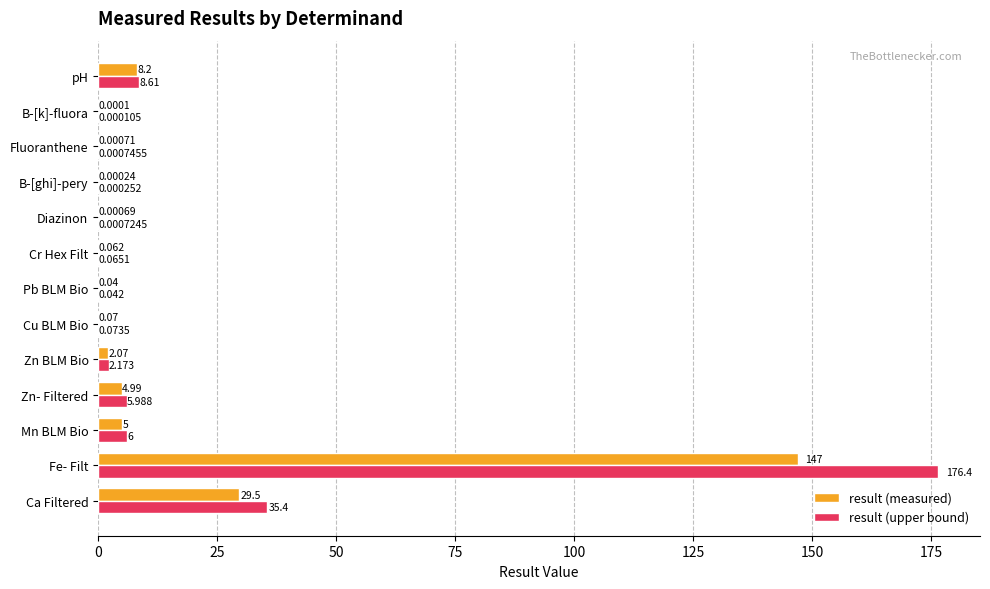

At which category is the sum across all series the highest?

Fe- Filt